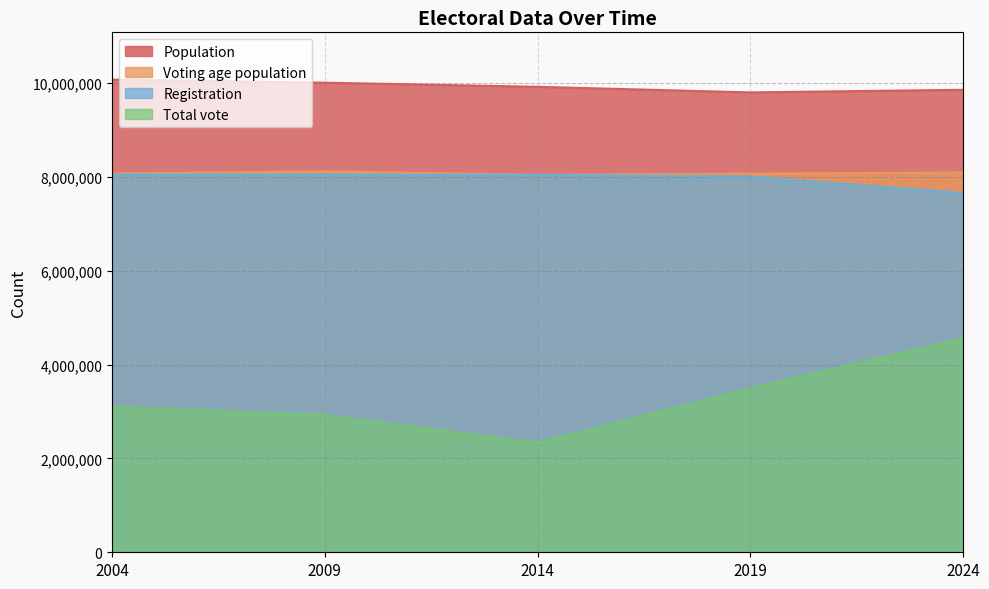

How many categories are shown in the chart?

5